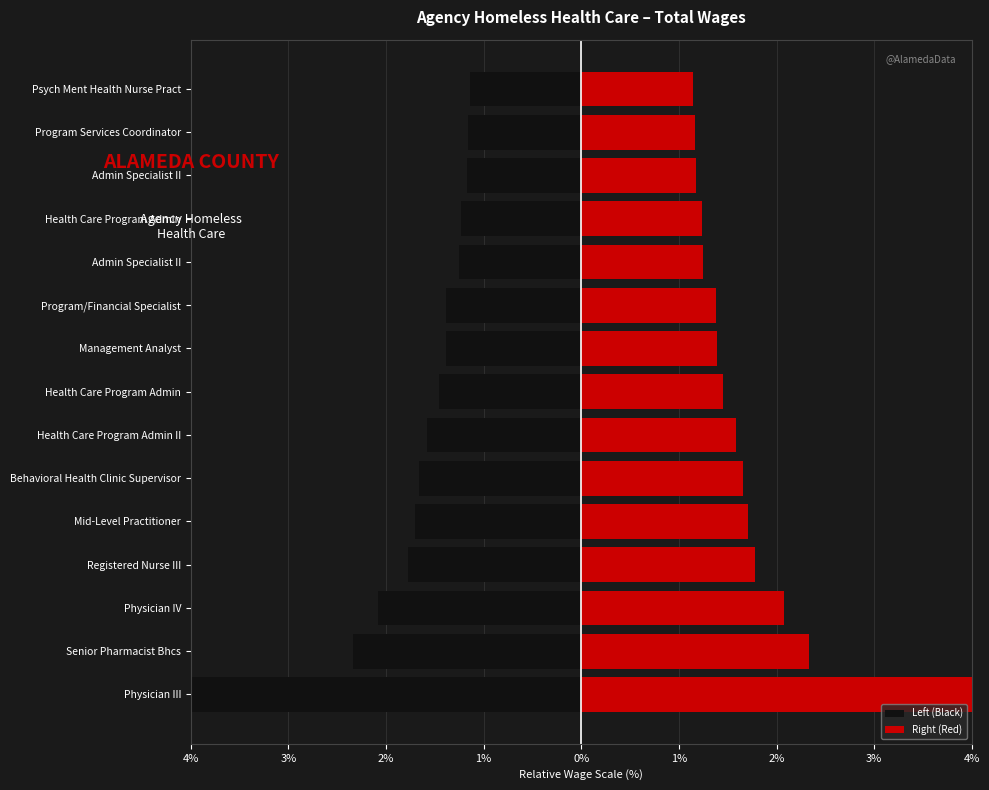

What is the difference between the maximum and minimum values in the Left (Black) series?

2.9